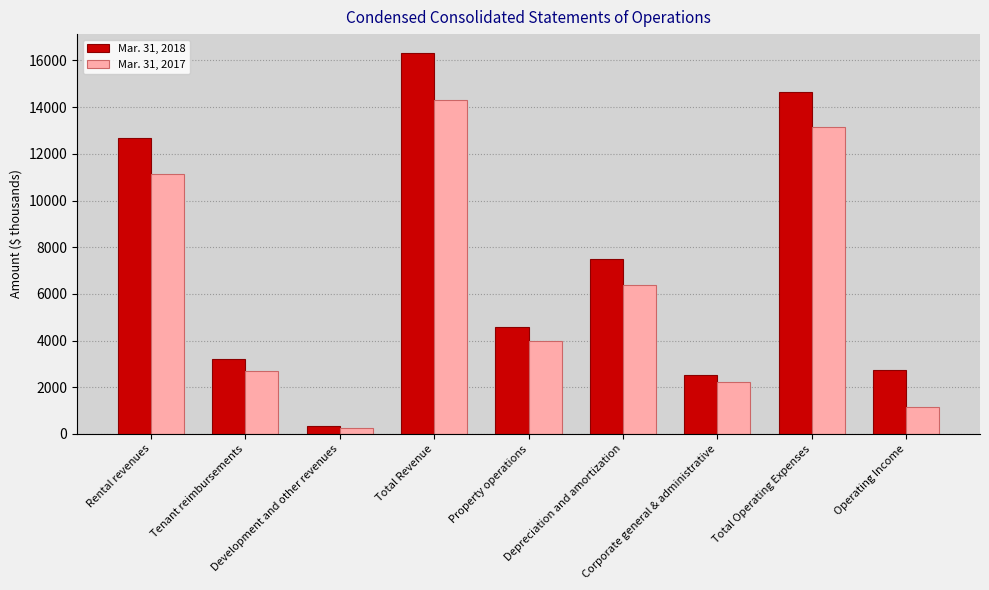

Count the number of categories in the chart.

9